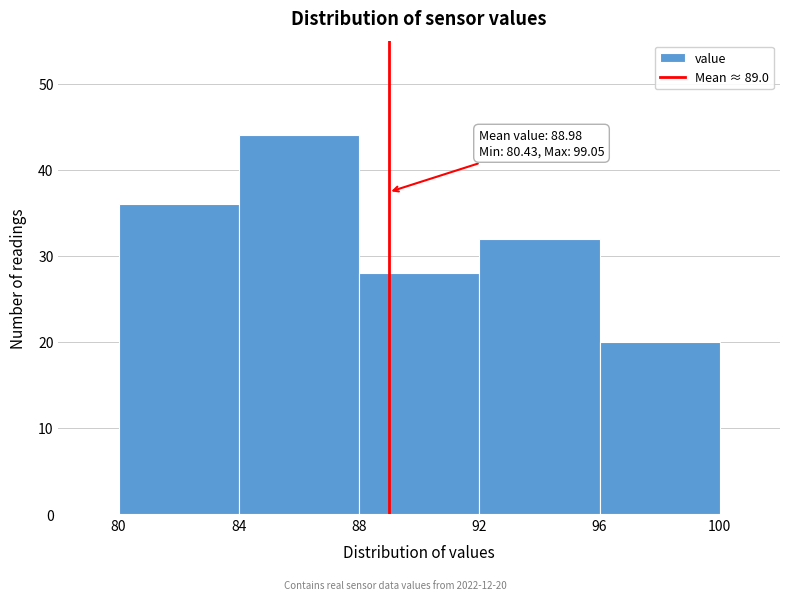

Which range on the x-axis has the tallest bar?

84 to 88